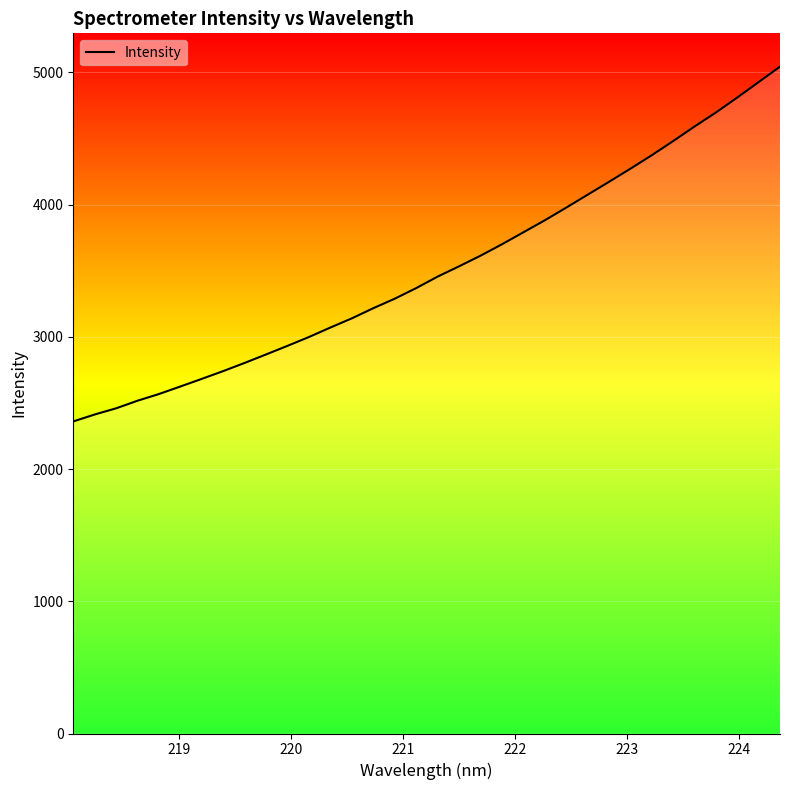

What is the difference between the maximum and minimum values?

2683.1